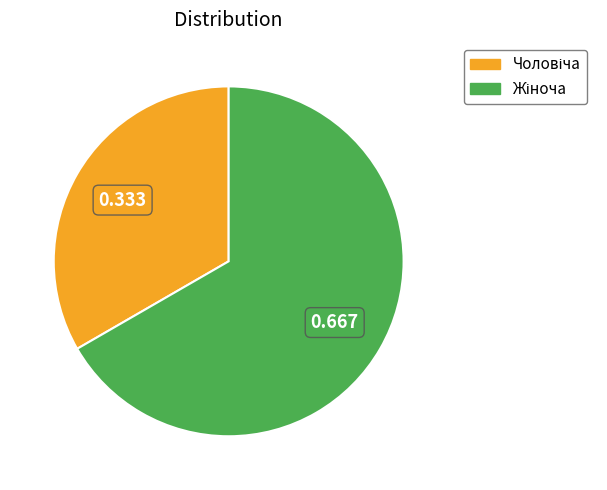

Is there a majority slice in this chart?

Yes